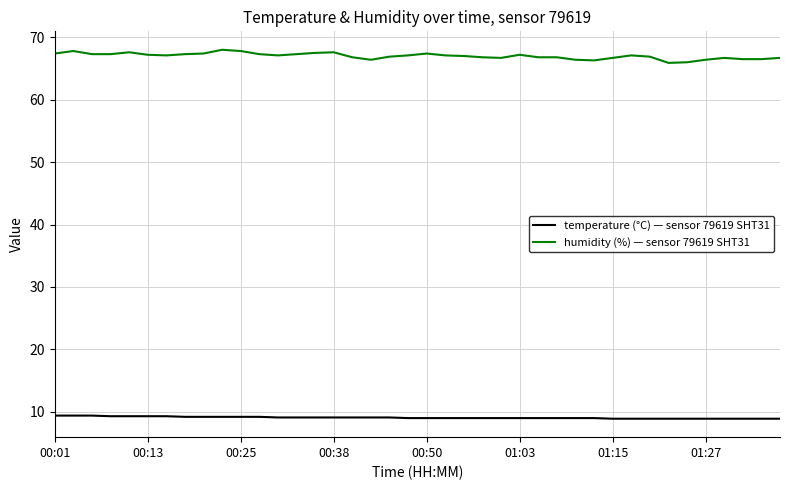

Count the number of data series in this chart.

2